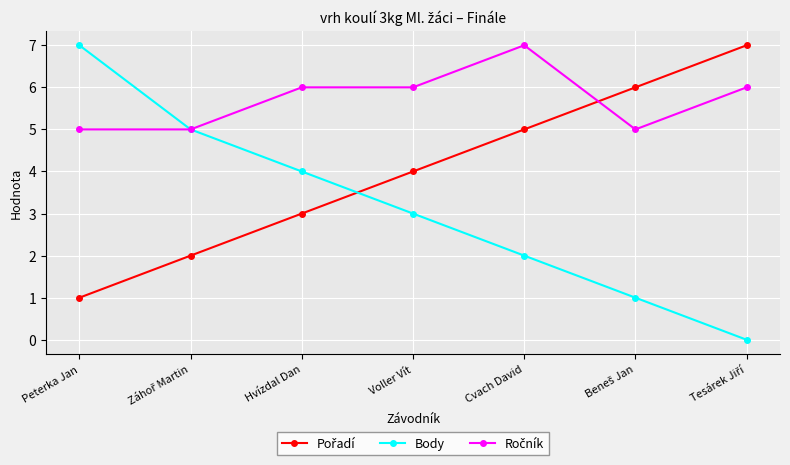

How many distinct data groups are displayed?

3